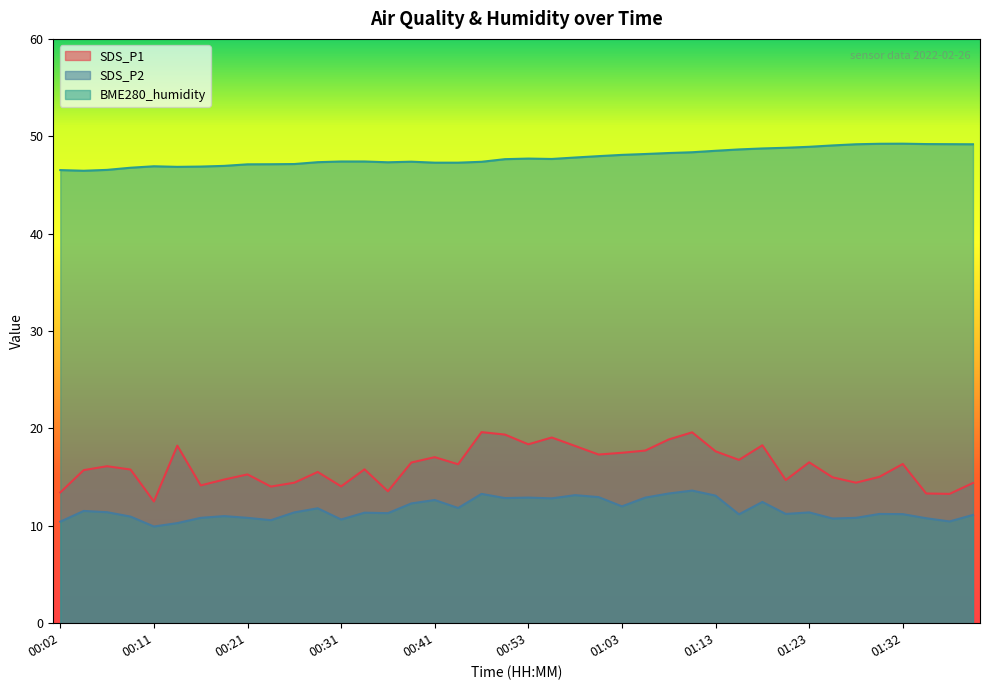

True or false: SDS_P2 has more than 0 points higher than both neighbors.

True